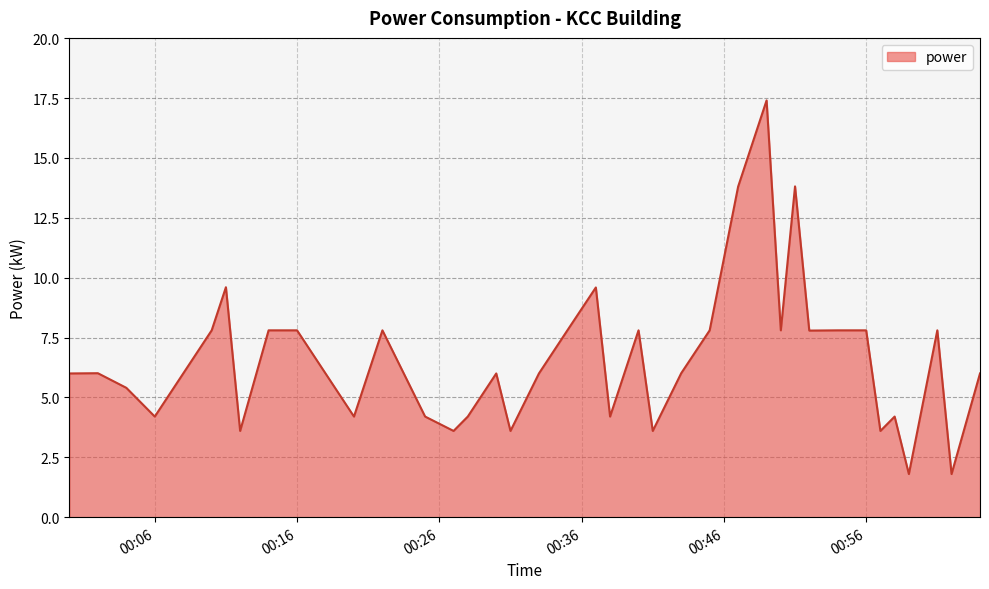

What is the maximum value shown in the chart?

17.4